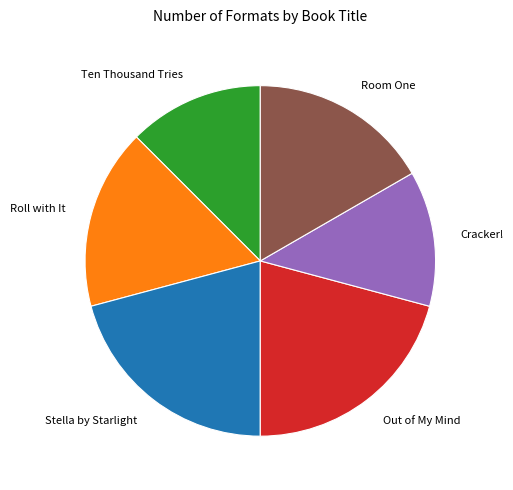

Approximately how many times larger is the value at Ten Thousand Tries compared to Stella by Starlight?

0.6